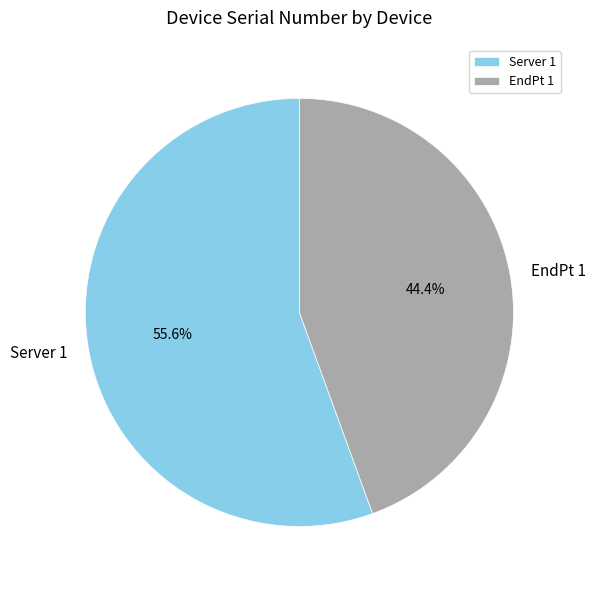

How many segments does this pie chart have?

2